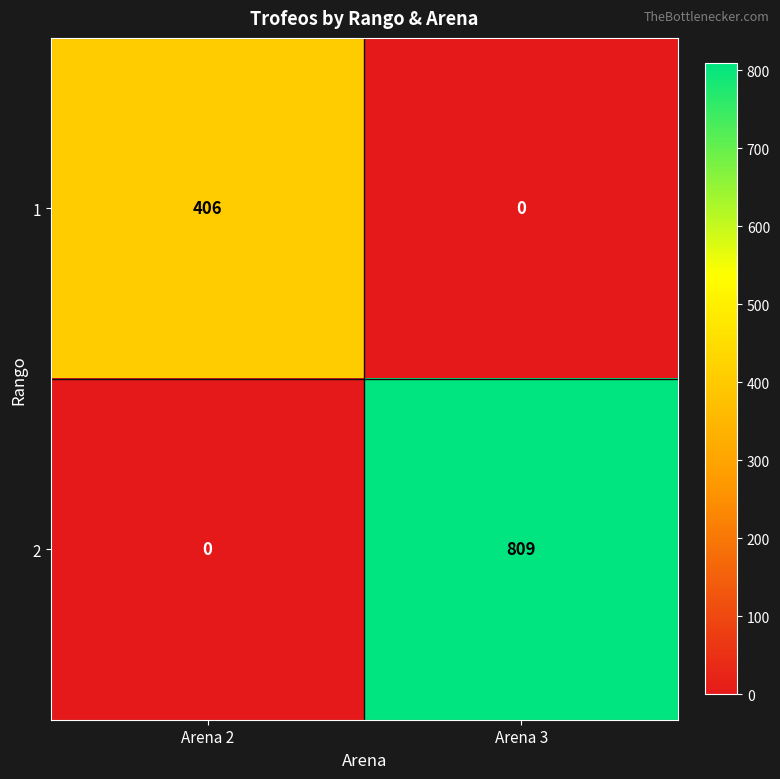

Which series has the largest total across all categories?

2